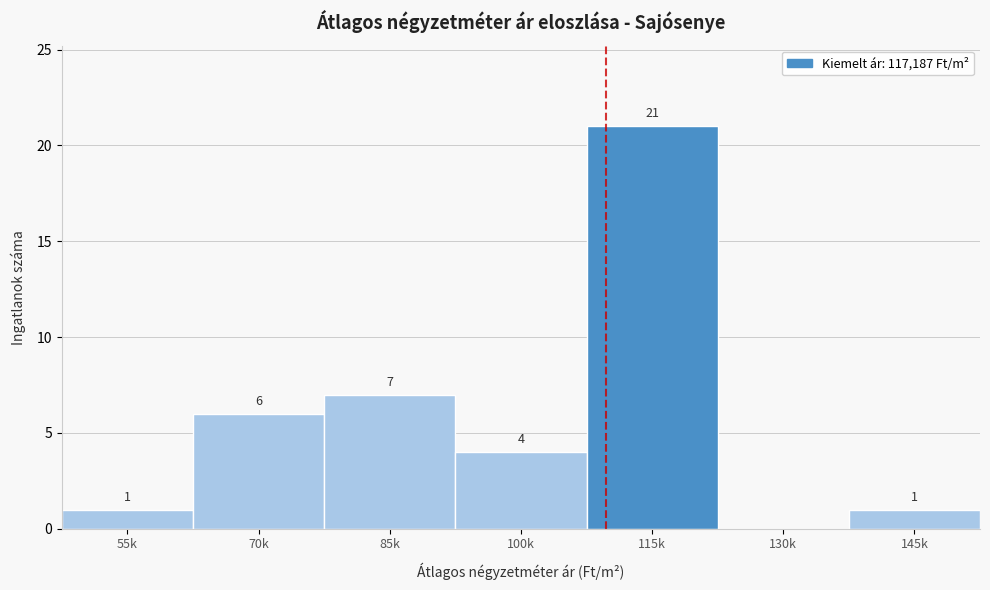

Reading right to left, what are all the values shown in this chart?

145k=1	130k=0	115k=21	100k=4	85k=7	70k=6	55k=1